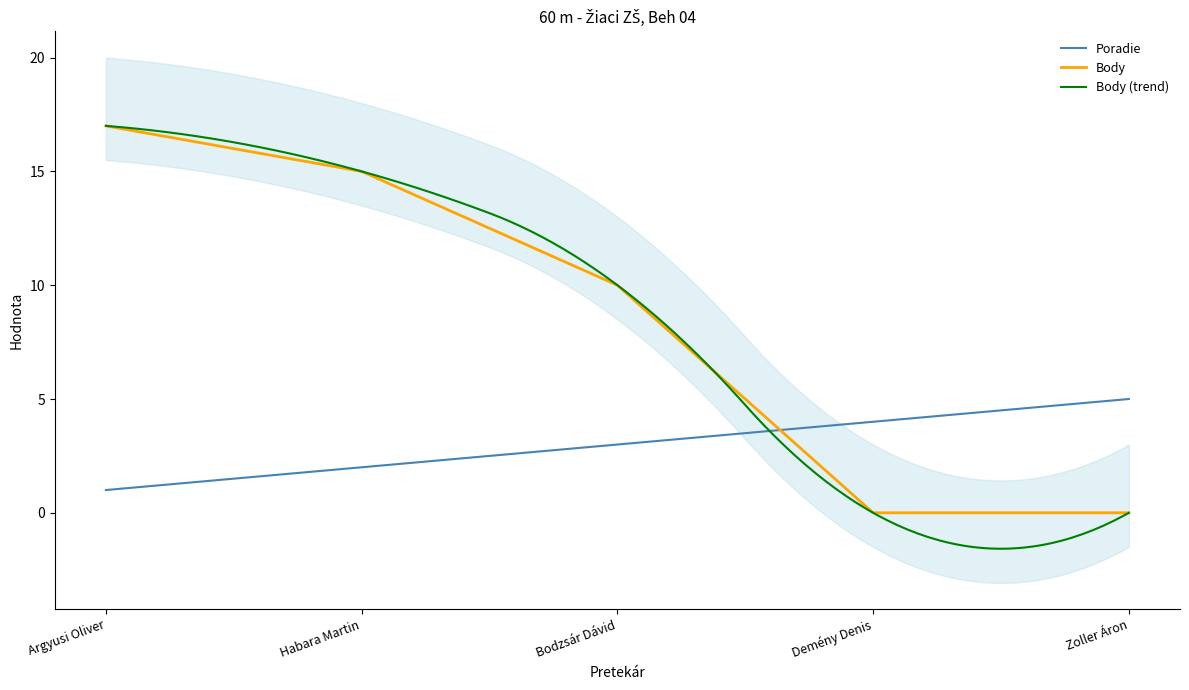

Is the value of Poradie at Zoller Áron greater than the value of Body at Zoller Áron?

Yes